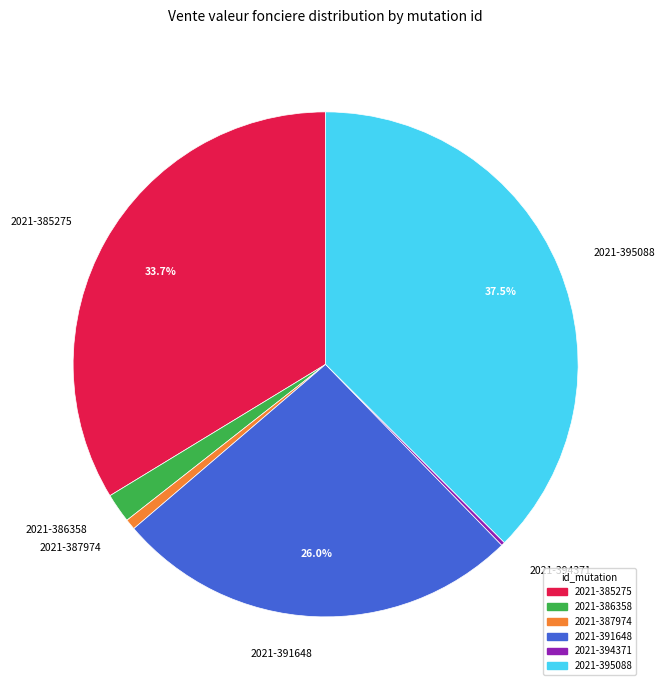

What percentage is NOT represented by 2021-395088?

62.5%